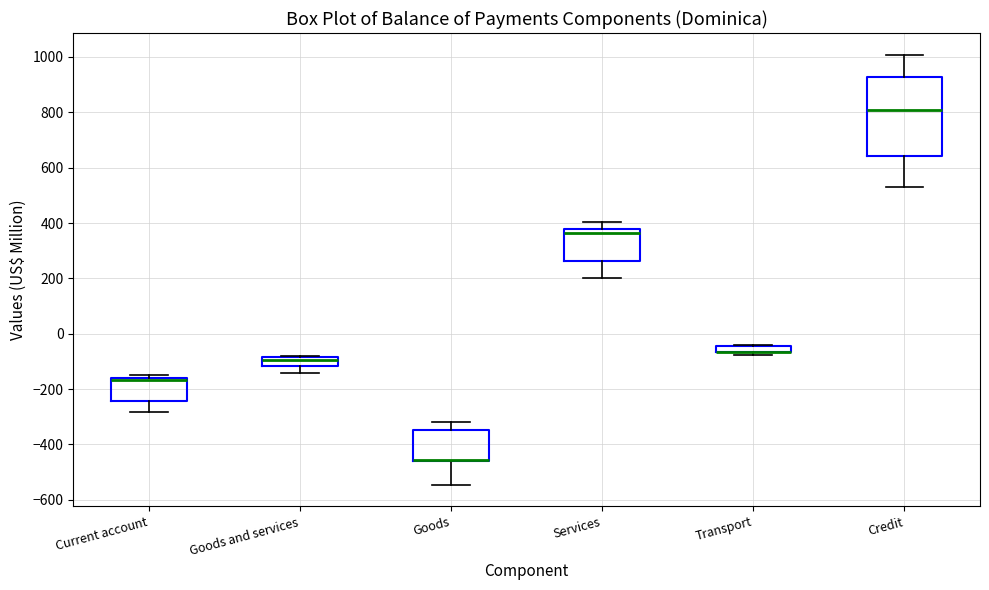

Where is the upper edge of the box for Transport on the y-axis? The values are not printed on the chart, so give them approximately, as read against the axis.

-40